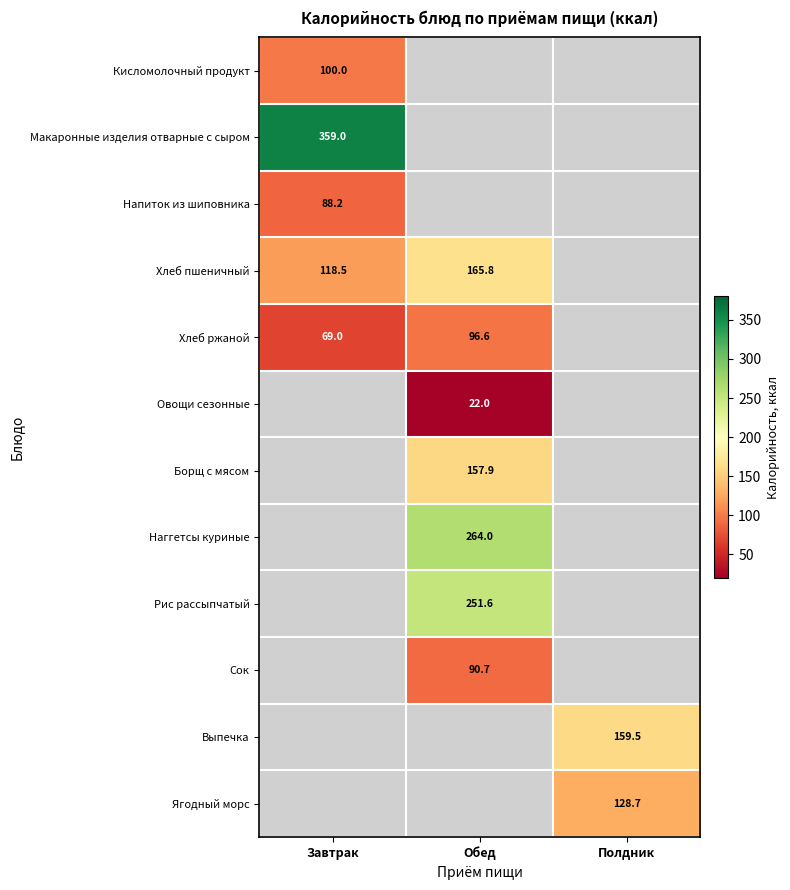

The value of Рис рассыпчатый at Обед is 251.6. True or false?

True